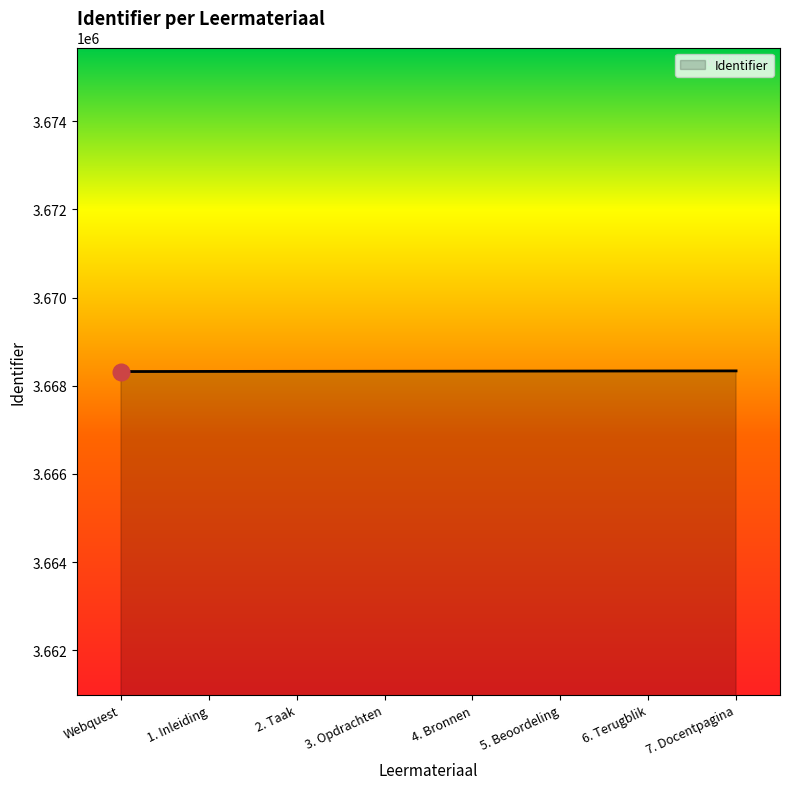

What is the average value?

3668329